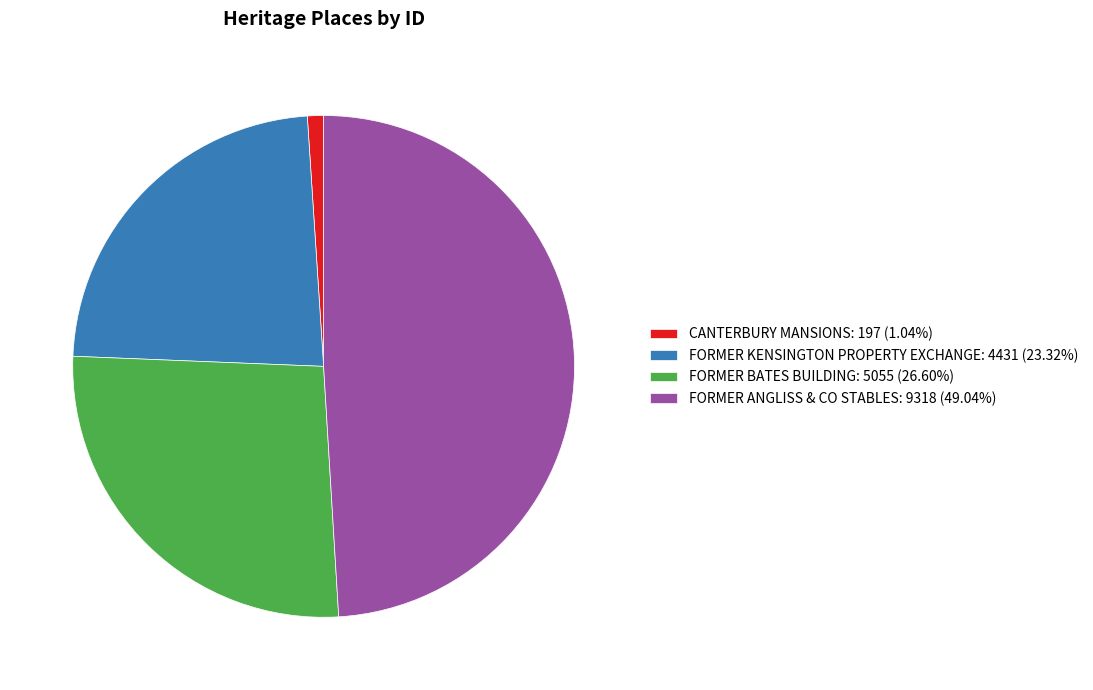

Count the number of slices in the pie.

4